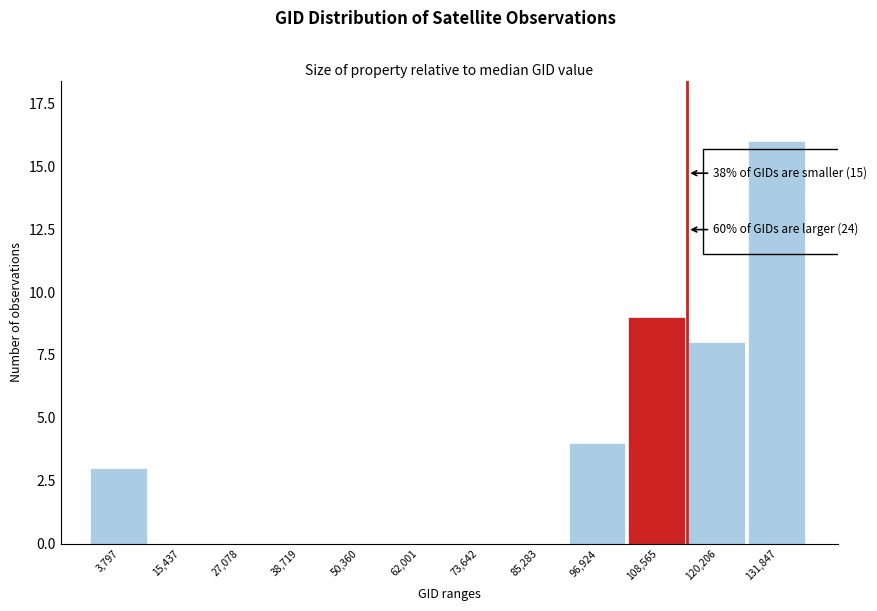

Reading left to right, transcribe all the data shown in this chart.

3,797=3	15,437=0	27,078=0	38,719=0	50,360=0	62,001=0	73,642=0	85,283=0	96,924=4	108,565=9	120,206=8	131,847=16